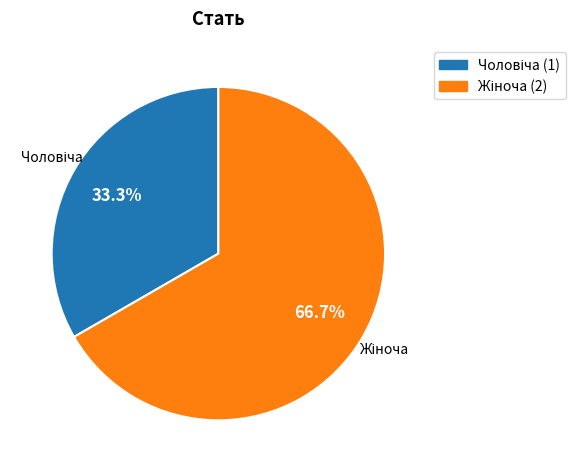

Is there a majority slice in this chart?

Yes